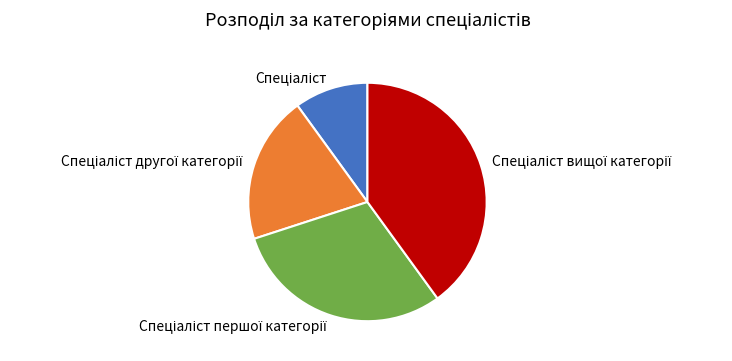

Is there a majority slice in this chart?

No